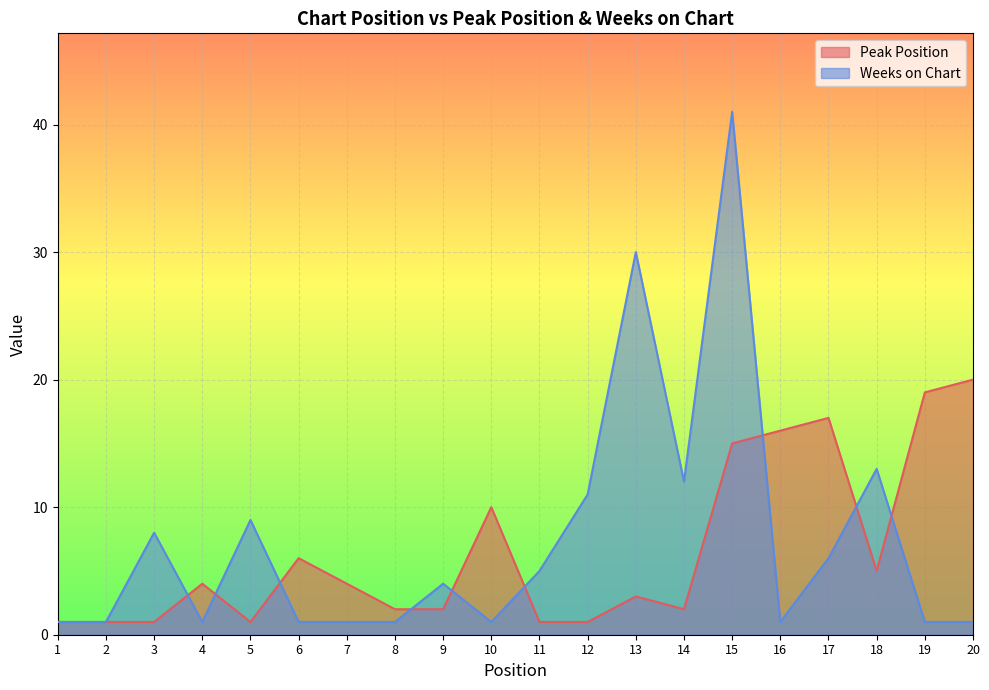

True or false: Weeks on Chart has a value of 13 at 18.

True